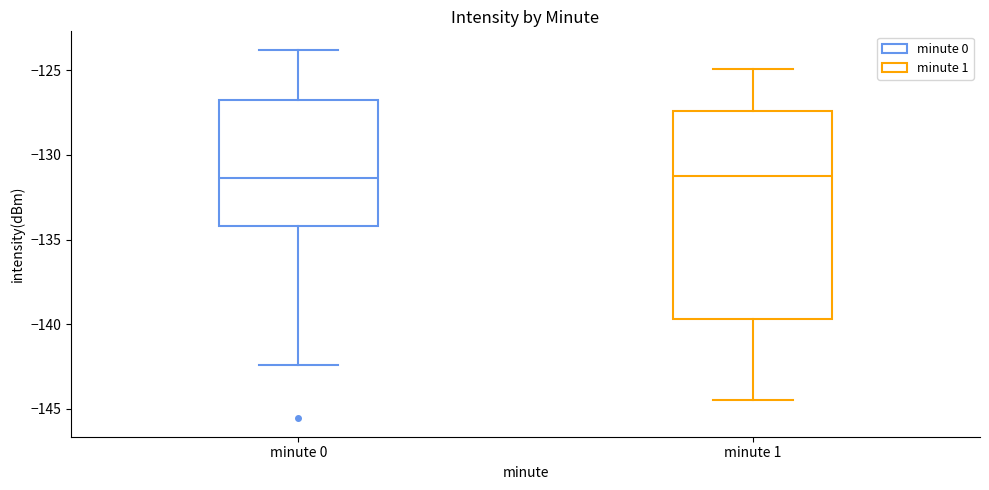

Reading left to right, read every box against the y-axis: the position of its median line, the range the box covers, and the ends of its whiskers. The values are not printed on the chart, so give them approximately, as read against the axis.

minute 0: median -131.5, box -134.0 to -127.0, whiskers -142.5 to -124.0
minute 1: median -131.0, box -139.5 to -127.5, whiskers -144.5 to -125.0